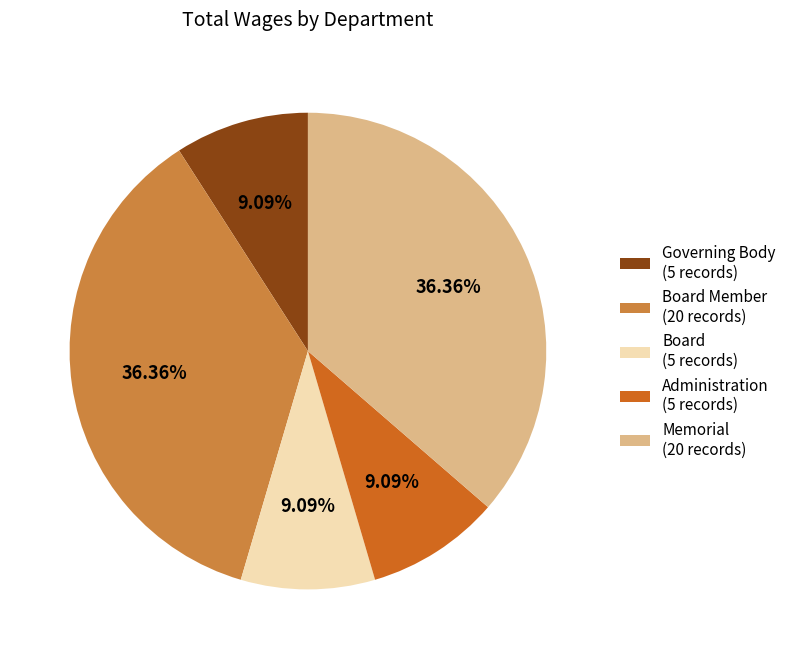

Approximately how many times larger is the value at Board Member (20 records) compared to Governing Body (5 records)?

4.0